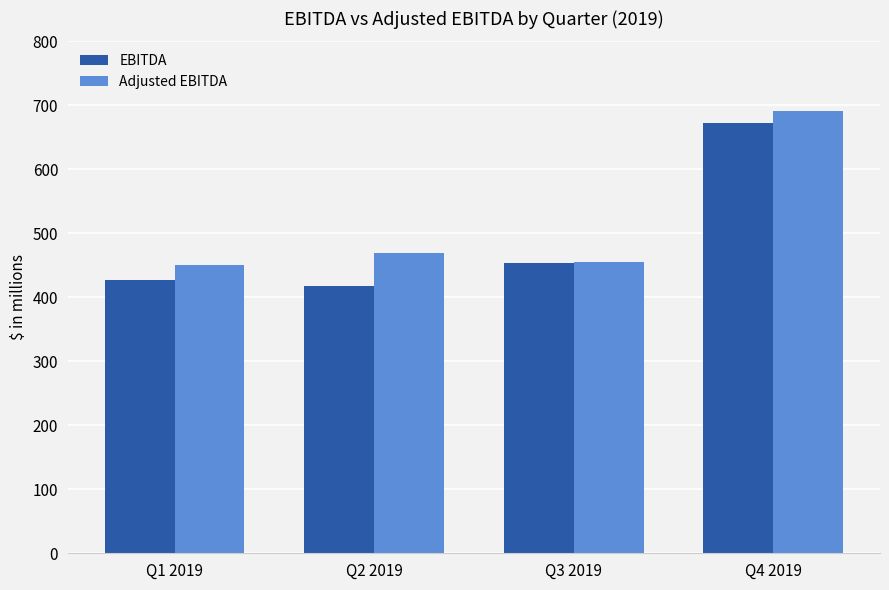

Is the value of EBITDA at Q4 2019 greater than the value of Adjusted EBITDA at Q3 2019?

Yes